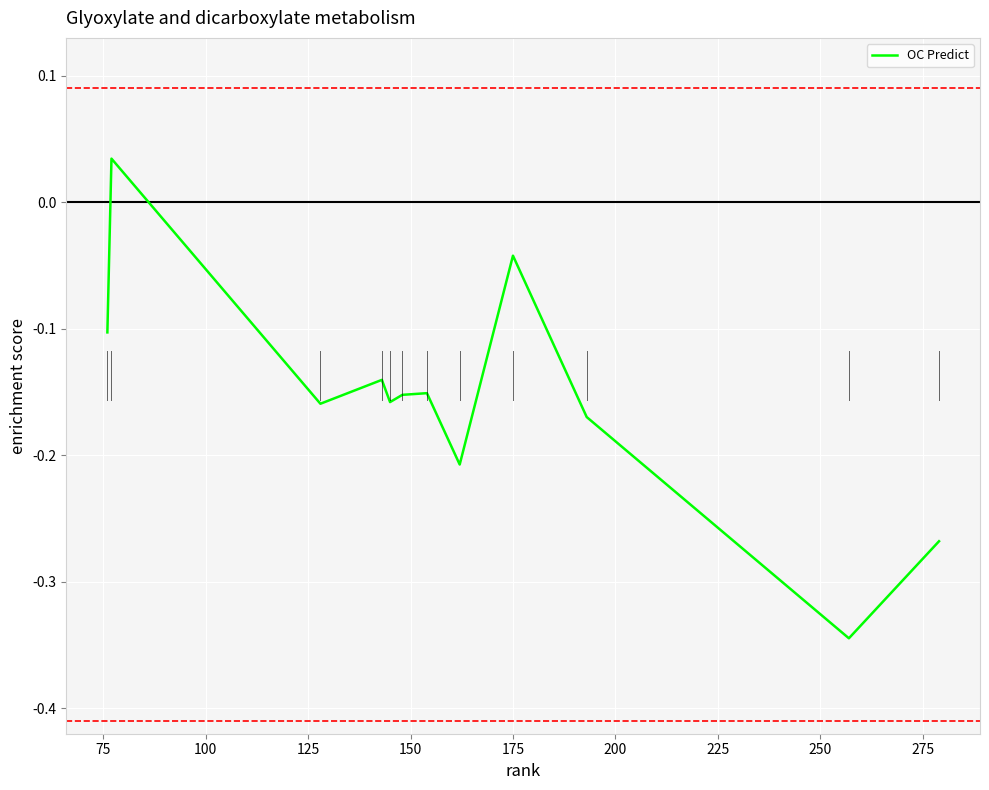

What is the difference between the maximum and minimum values?

0.4